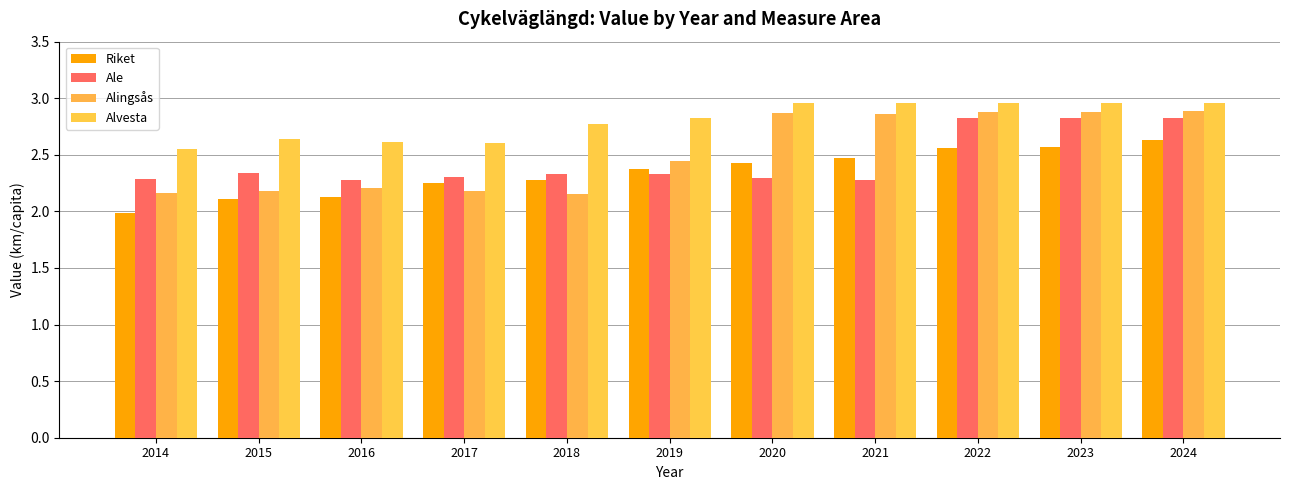

Reading left to right, transcribe all the data shown in this chart.

Riket: 2014=2.0	2015=2.1	2016=2.1	2017=2.3	2018=2.3	2019=2.4	2020=2.4	2021=2.5	2022=2.6	2023=2.6	2024=2.6
Ale: 2014=2.3	2015=2.3	2016=2.3	2017=2.3	2018=2.3	2019=2.3	2020=2.3	2021=2.3	2022=2.8	2023=2.8	2024=2.8
Alingsås: 2014=2.2	2015=2.2	2016=2.2	2017=2.2	2018=2.2	2019=2.4	2020=2.9	2021=2.9	2022=2.9	2023=2.9	2024=2.9
Alvesta: 2014=2.6	2015=2.6	2016=2.6	2017=2.6	2018=2.8	2019=2.8	2020=3.0	2021=3.0	2022=3.0	2023=3.0	2024=3.0